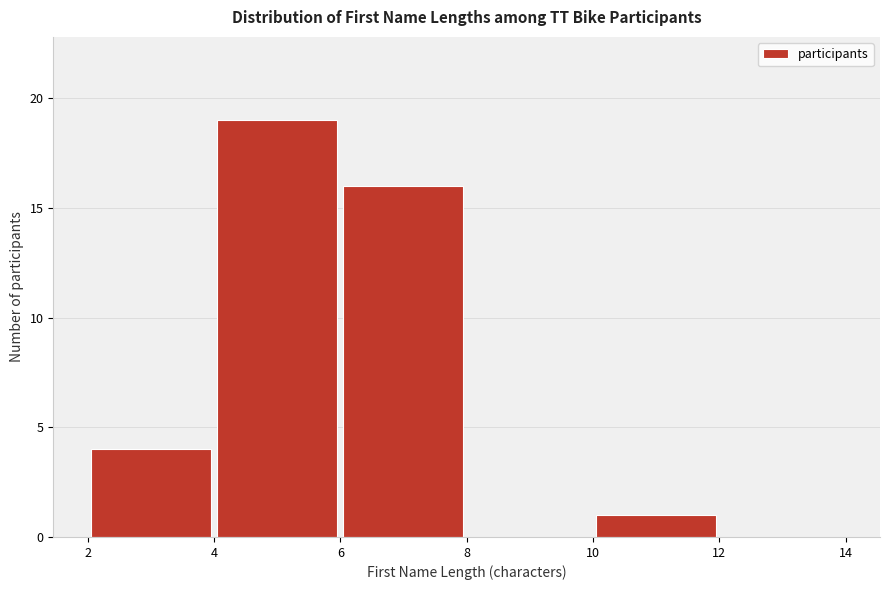

Reading left to right, transcribe this chart: for each bar, give the range it covers on the x-axis and its height. The values are not printed on the chart, so give them approximately, as read against the axis.

2 to 4: 4
4 to 6: 19
6 to 8: 16
8 to 10: 0
10 to 12: 1
12 to 14: 0